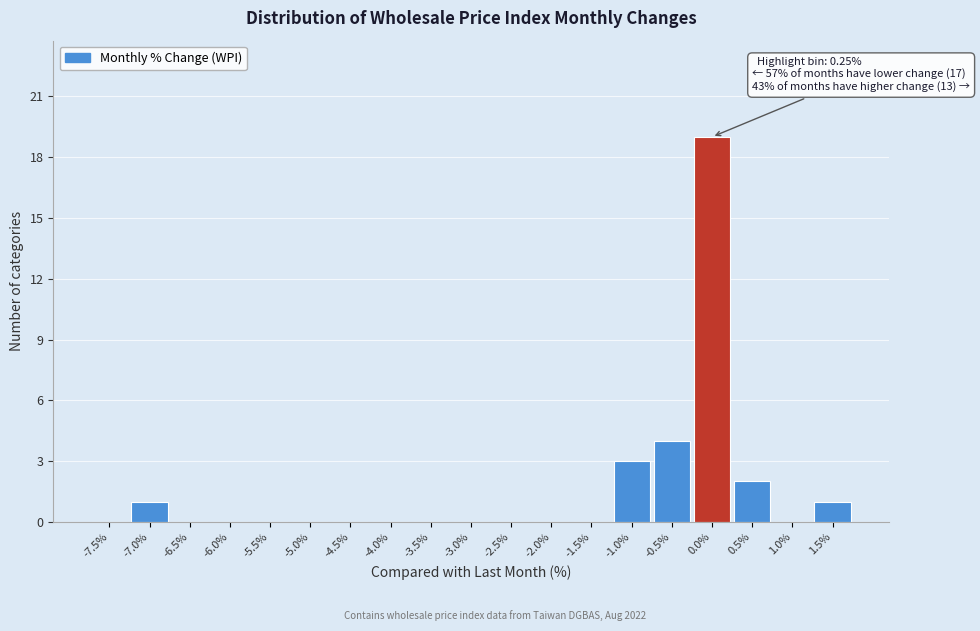

Reading left to right, transcribe all the data shown in this chart.

-7.5%=0	-7.0%=1	-6.5%=0	-6.0%=0	-5.5%=0	-5.0%=0	-4.5%=0	-4.0%=0	-3.5%=0	-3.0%=0	-2.5%=0	-2.0%=0	-1.5%=0	-1.0%=3	-0.5%=4	0.0%=19	0.5%=2	1.0%=0	1.5%=1